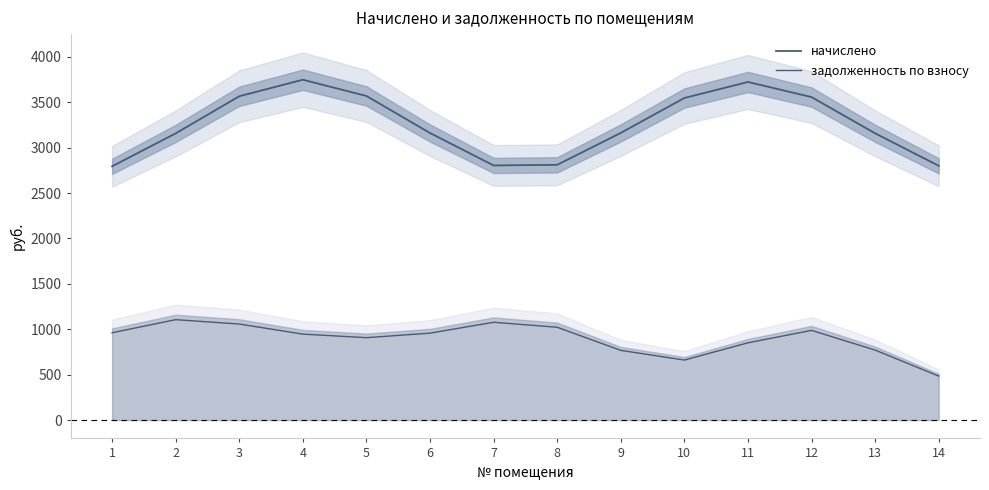

Reading left to right, extract all data points from this chart.

начислено: 1=2794.6	2=3157.4	3=3566.3	4=3748.4	5=3569.3	6=3161.3	7=2804.3	8=2810.7	9=3162.5	10=3546.9	11=3723.5	12=3557.0	13=3158.3	14=2800.4
задолженность по взносу: 1=961.3	2=1105.5	3=1057.6	4=946.2	5=907.3	6=957.0	7=1076.8	8=1021.9	9=767.3	10=660.6	11=850.5	12=987.6	13=770.6	14=484.4